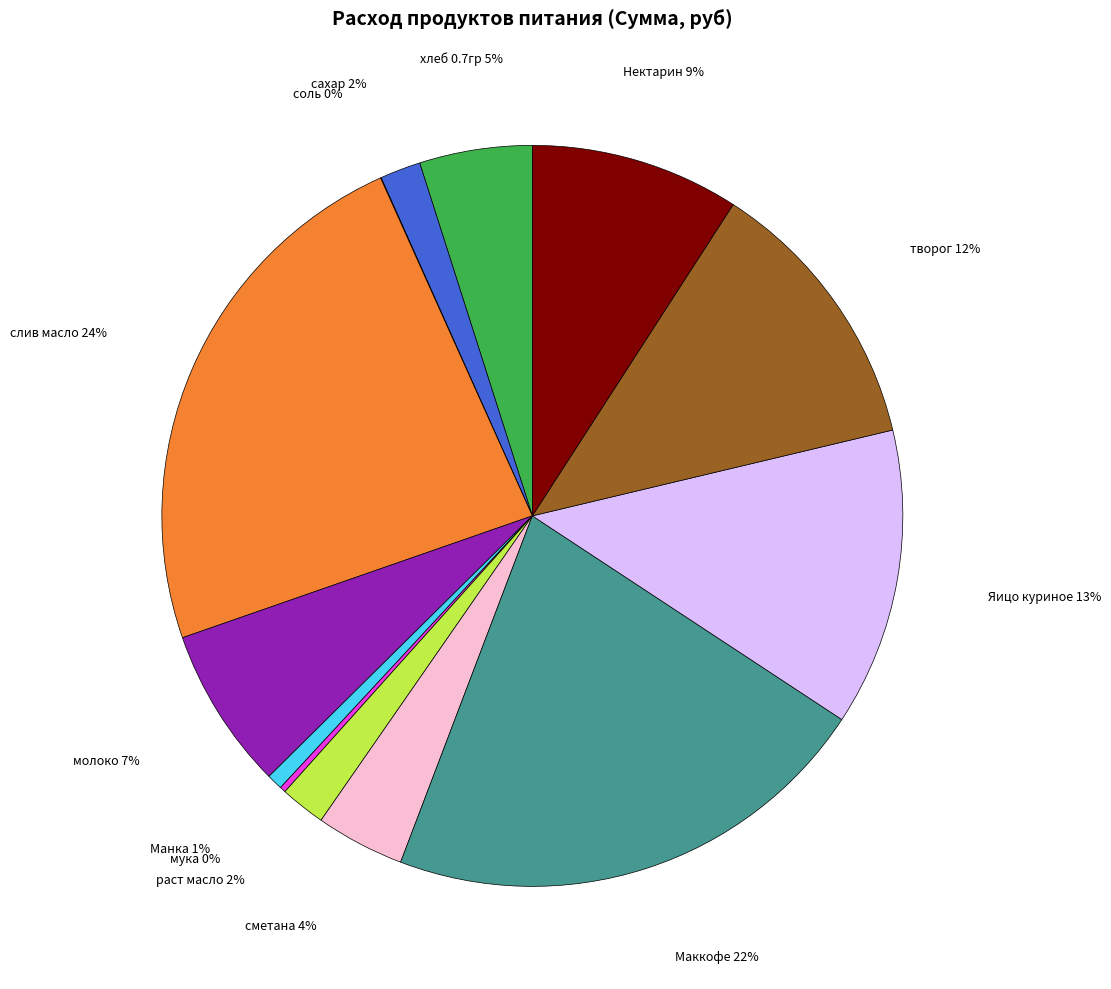

The творог slice represents 12% of the pie. True or false?

True